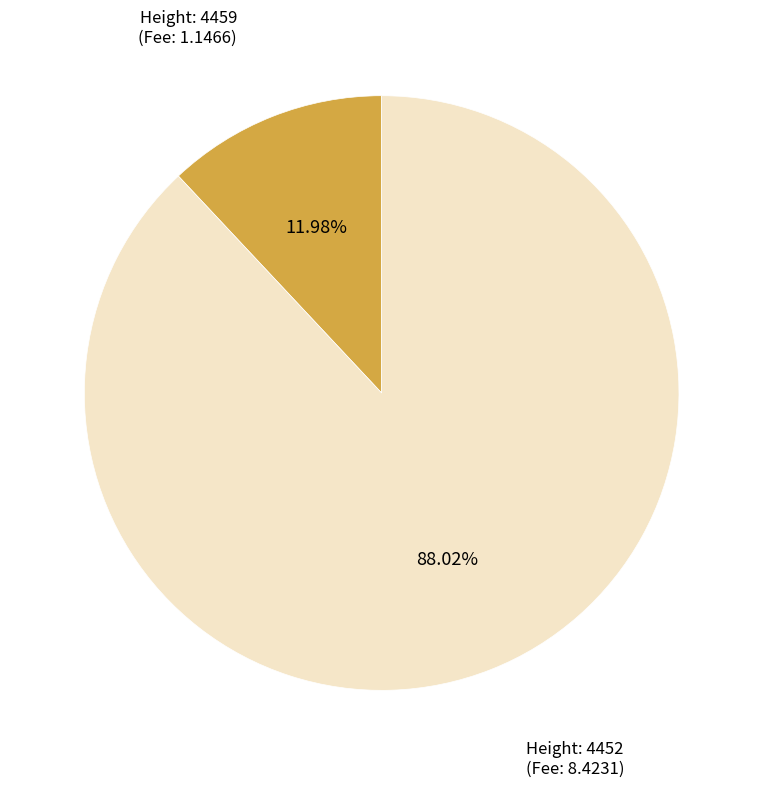

Does any single category account for the majority?

Yes